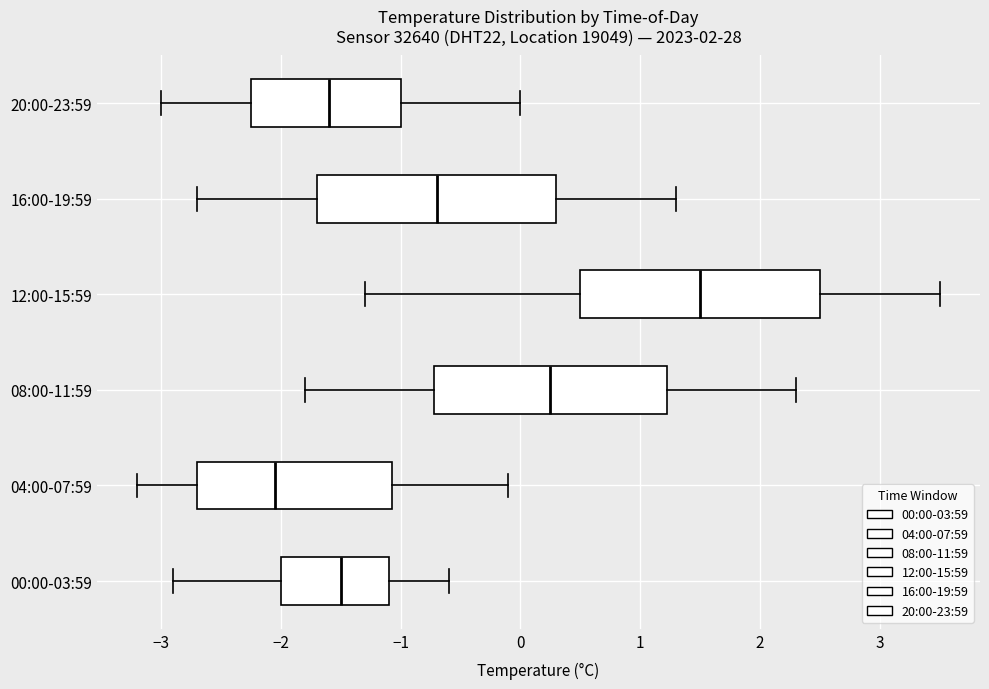

Which box's median line is the furthest to the right?

12:00-15:59